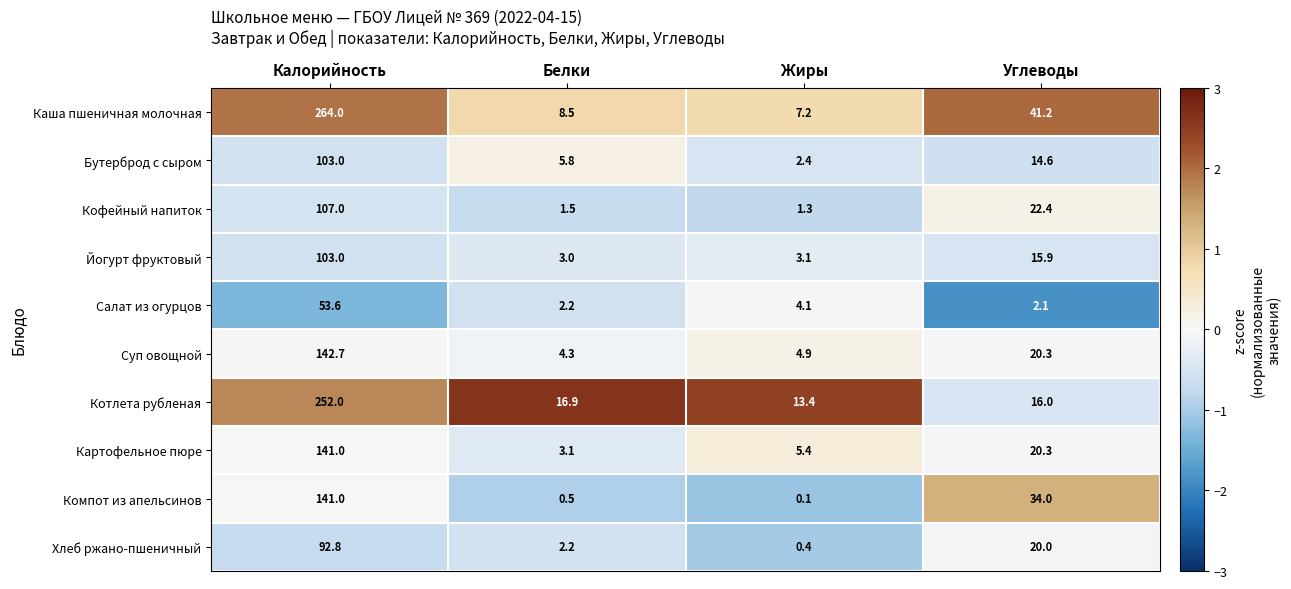

Which series has the largest total across all categories?

Каша пшеничная молочная